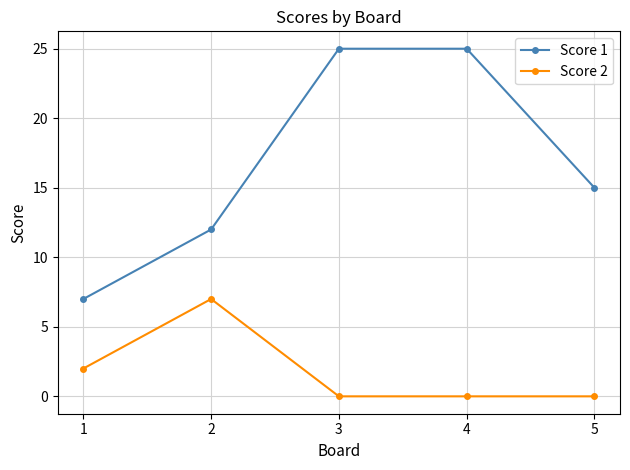

Does the chart have visible grid lines?

Yes